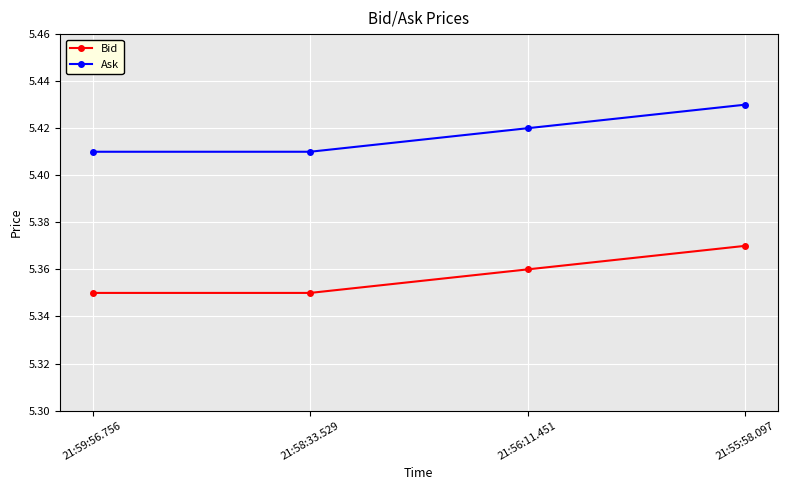

What is the label of the 2nd point from the left?

21:58:33.529